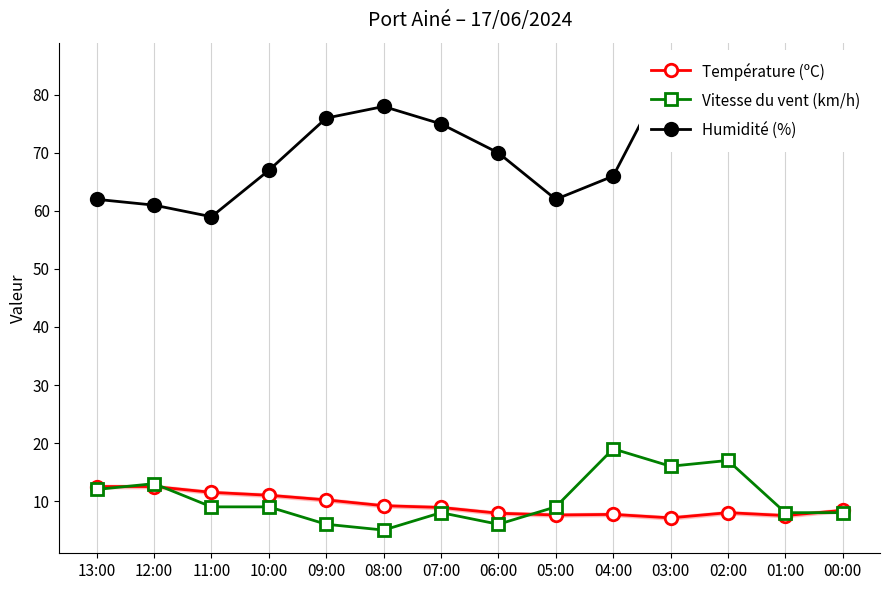

What is the maximum value for Vitesse du vent (km/h)?

19.0